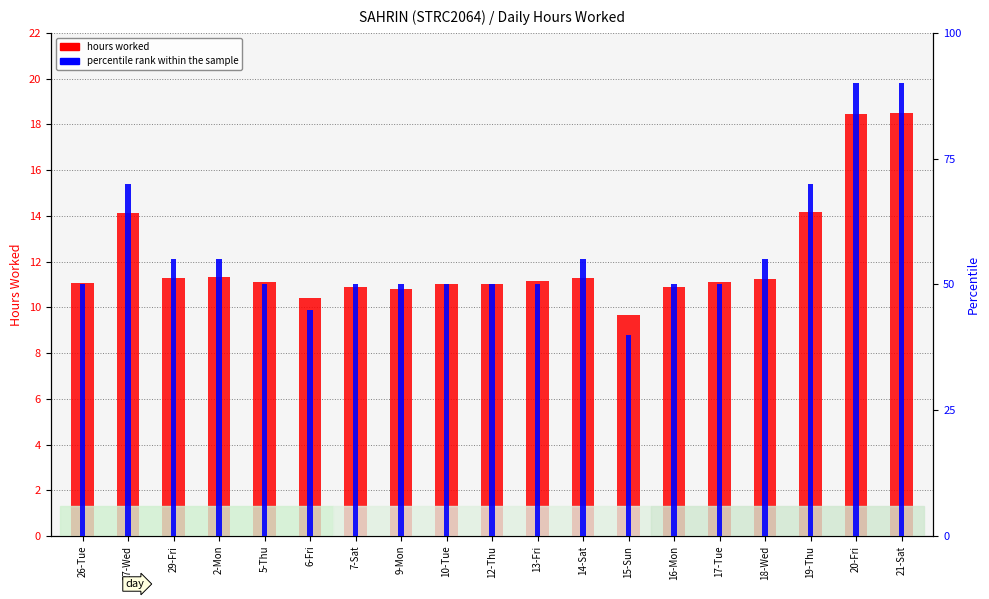

The hours worked series shows 9.7 at 15-Sun. True or false?

True